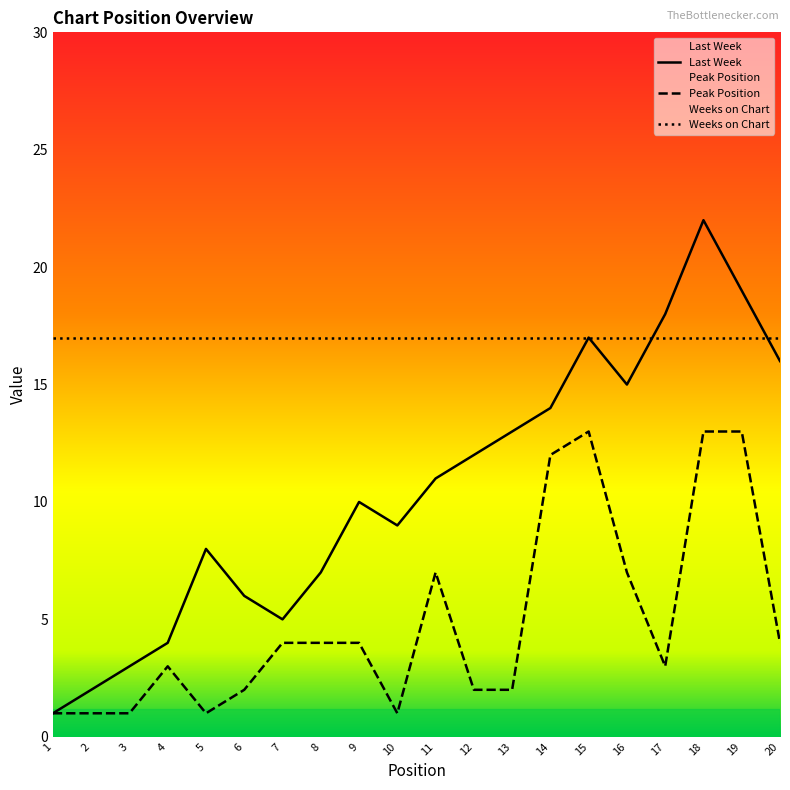

What is the maximum value shown in the chart?

22